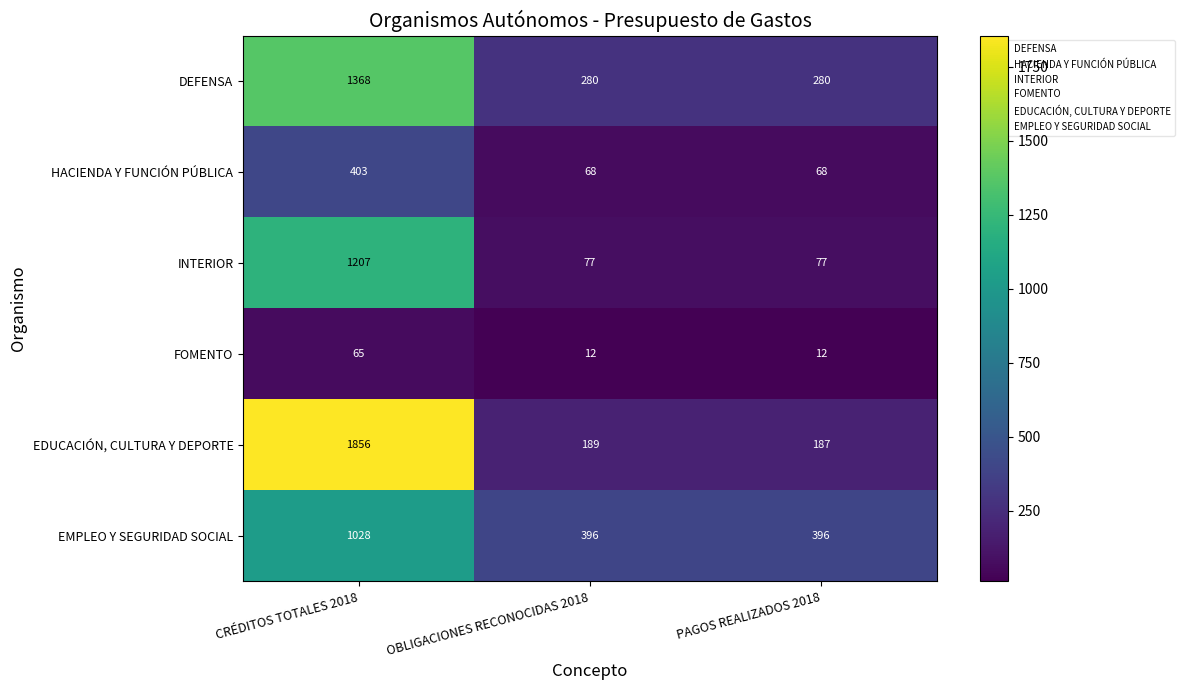

The value of DEFENSA at PAGOS REALIZADOS 2018 is 402. True or false?

False